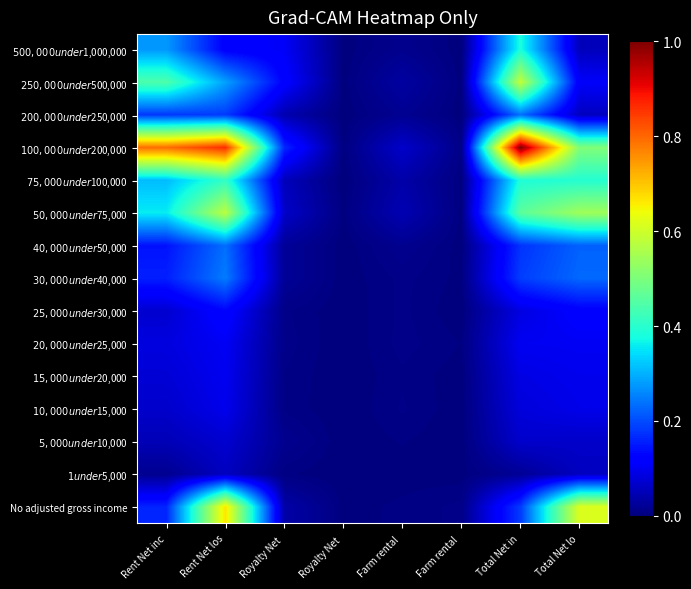

Which series has the widest spread of values?

$100,000 under $200,000